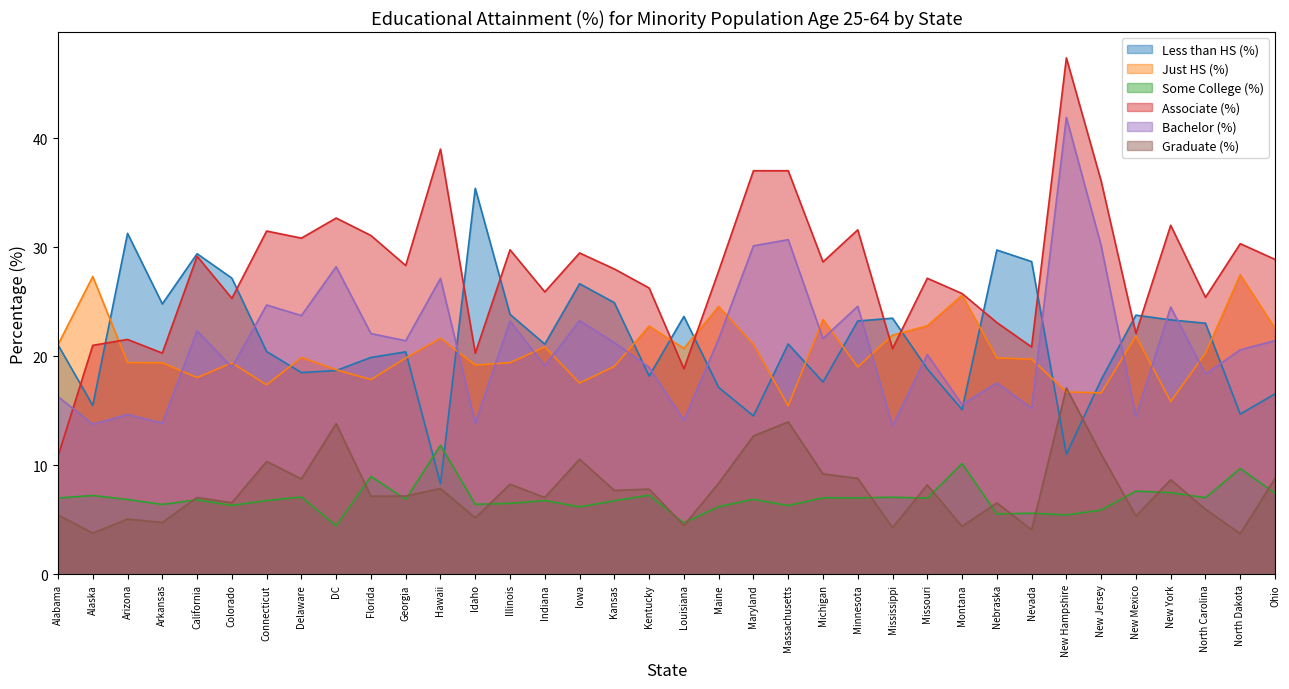

At which label does Associate (%) reach its peak?

New Hampshire